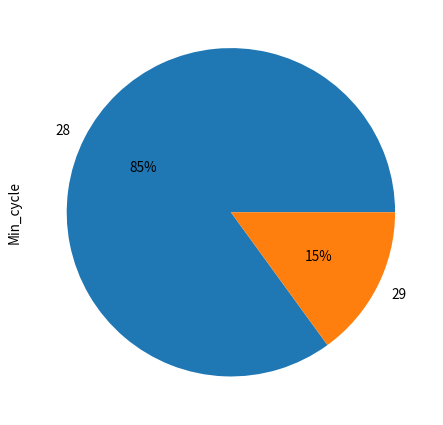

Rank the categories by value from highest to lowest.

28, 29